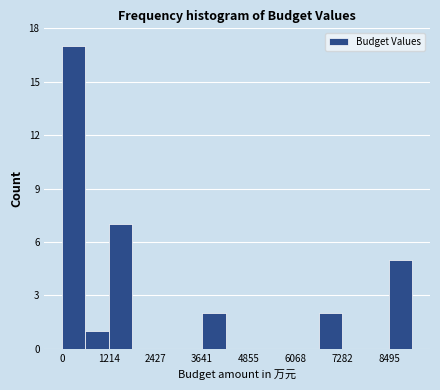

Read against the x-axis, roughly where is the centre of the tallest bar?

400